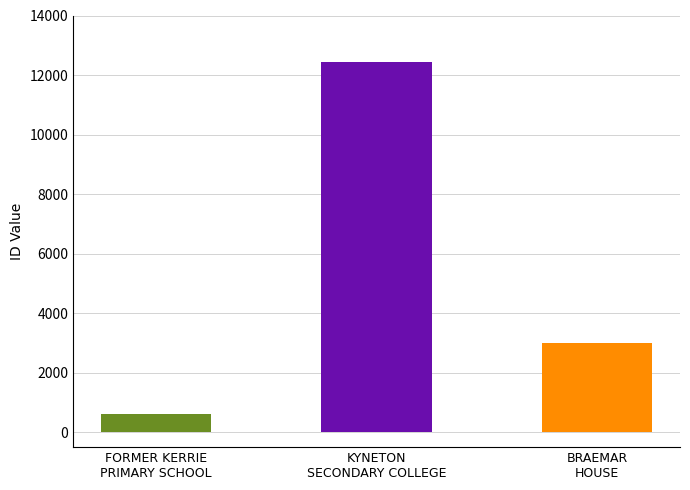

Reading left to right, extract all data points from this chart.

FORMER KERRIE
PRIMARY SCHOOL=614	KYNETON
SECONDARY COLLEGE=12446	BRAEMAR
HOUSE=2995